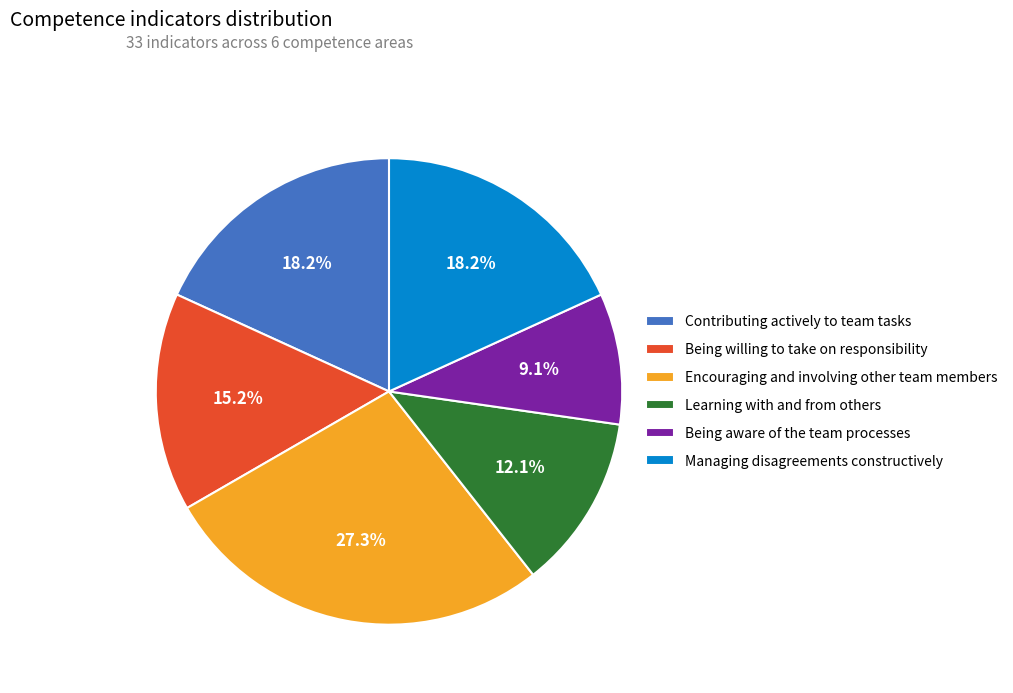

Approximately how many times larger is the value at Being willing to take on responsibility compared to Managing disagreements constructively?

0.8